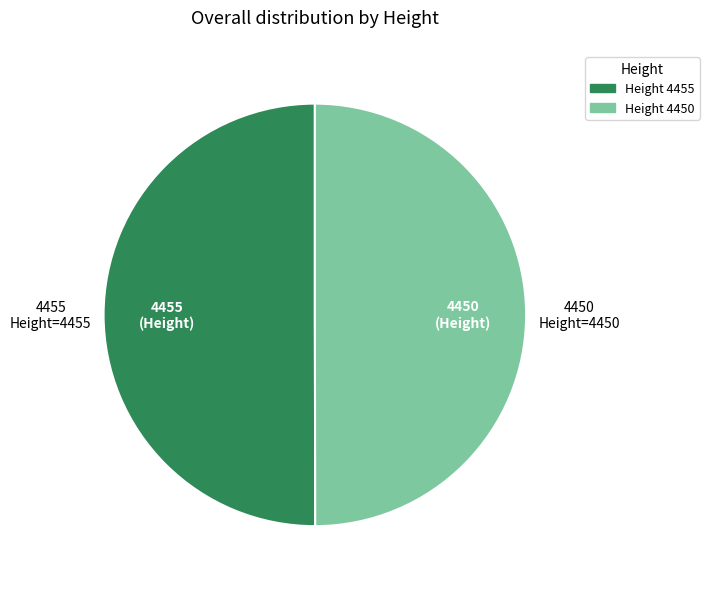

How many slices are in this pie chart?

2